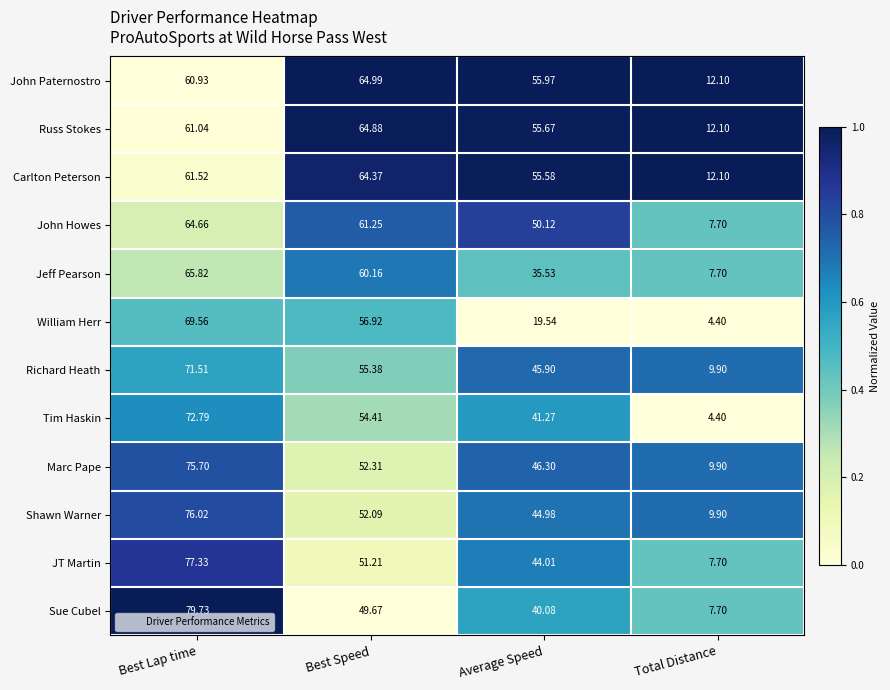

List the series in order of their peak value, highest first.

Sue Cubel, JT Martin, Shawn Warner, Marc Pape, Tim Haskin, Richard Heath, William Herr, Jeff Pearson, John Paternostro, Russ Stokes, John Howes, Carlton Peterson